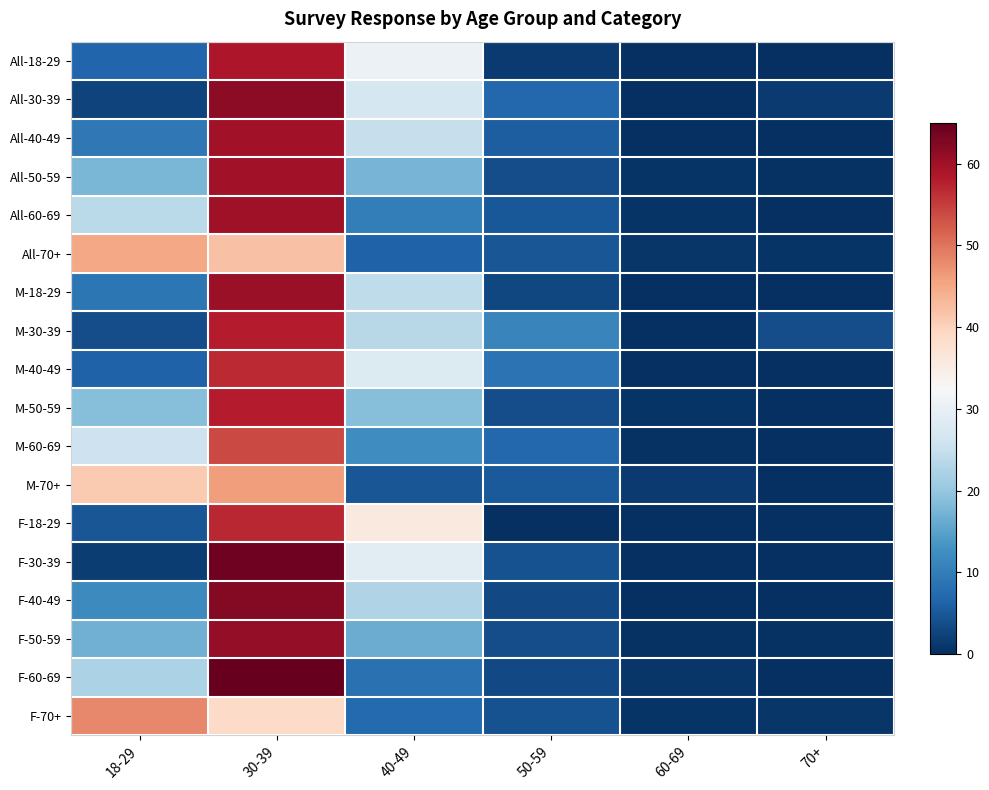

Reading right to left, list all the values displayed in this chart.

All-18-29: 70+=0.0	60-69=0.0	50-59=1.3	40-49=30.7	30-39=58.7	18-29=6.7
All-30-39: 70+=1.5	60-69=0.0	50-59=7.1	40-49=26.8	30-39=61.6	18-29=2.5
All-40-49: 70+=0.0	60-69=0.0	50-59=5.6	40-49=25.1	30-39=59.8	18-29=9.2
All-50-59: 70+=0.3	60-69=0.6	50-59=3.6	40-49=17.4	30-39=59.7	18-29=17.7
All-60-69: 70+=0.0	60-69=0.7	50-59=4.9	40-49=10.1	30-39=60.1	18-29=23.8
All-70+: 70+=0.6	60-69=0.9	50-59=4.6	40-49=6.1	30-39=41.9	18-29=45.0
M-18-29: 70+=0.0	60-69=0.0	50-59=3.0	40-49=24.2	30-39=60.6	18-29=9.1
M-30-39: 70+=3.7	60-69=0.0	50-59=11.1	40-49=23.5	30-39=58.0	18-29=3.7
M-40-49: 70+=0.0	60-69=0.0	50-59=8.5	40-49=28.0	30-39=56.7	18-29=6.1
M-50-59: 70+=0.0	60-69=0.6	50-59=3.6	40-49=18.6	30-39=58.1	18-29=18.6
M-60-69: 70+=0.0	60-69=0.5	50-59=6.9	40-49=12.4	30-39=54.0	18-29=25.7
M-70+: 70+=0.0	60-69=1.3	50-59=5.1	40-49=4.7	30-39=46.2	18-29=41.0
F-18-29: 70+=0.0	60-69=0.0	50-59=0.0	40-49=35.7	30-39=57.1	18-29=4.8
F-30-39: 70+=0.0	60-69=0.0	50-59=4.3	40-49=29.1	30-39=64.1	18-29=1.7
F-40-49: 70+=0.0	60-69=0.0	50-59=3.1	40-49=22.7	30-39=62.4	18-29=11.9
F-50-59: 70+=0.5	60-69=0.5	50-59=3.6	40-49=16.4	30-39=61.0	18-29=16.9
F-60-69: 70+=0.0	60-69=0.8	50-59=3.3	40-49=8.2	30-39=65.2	18-29=22.1
F-70+: 70+=1.0	60-69=0.7	50-59=4.2	40-49=7.2	30-39=38.6	18-29=48.0